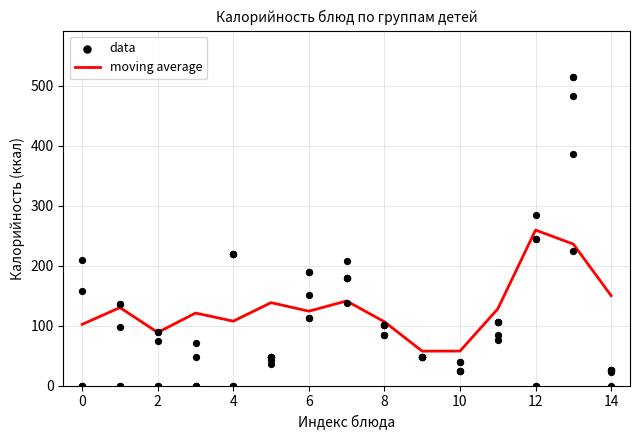

Which series has the largest total across all categories?

moving average